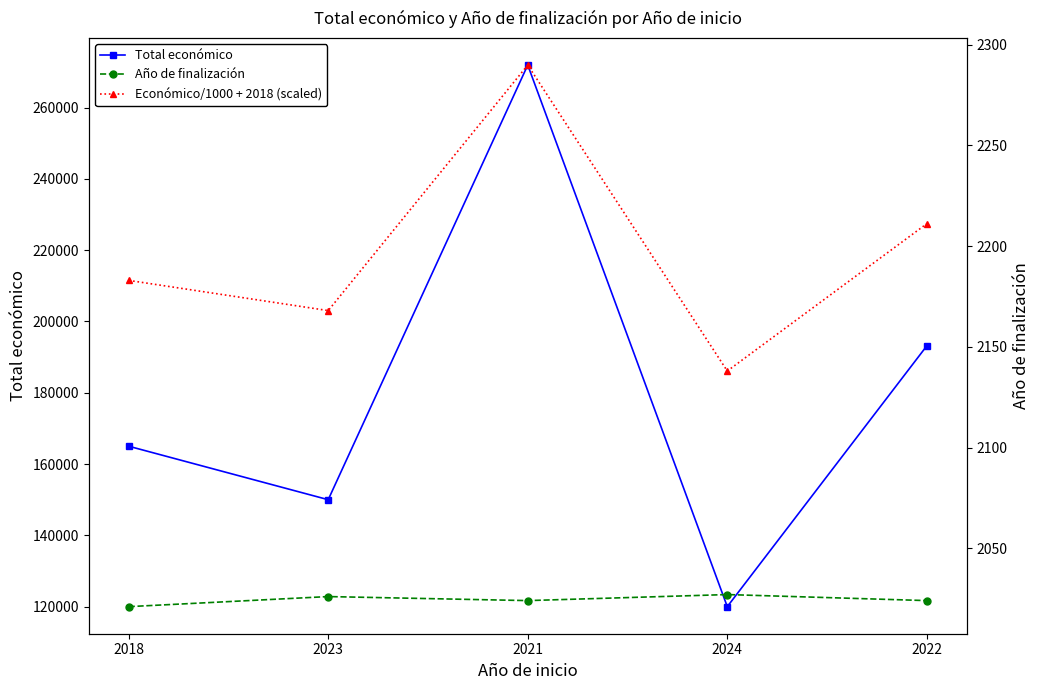

What are all the series names shown in the legend?

Total económico, Año de finalización, Económico/1000 + 2018 (scaled)